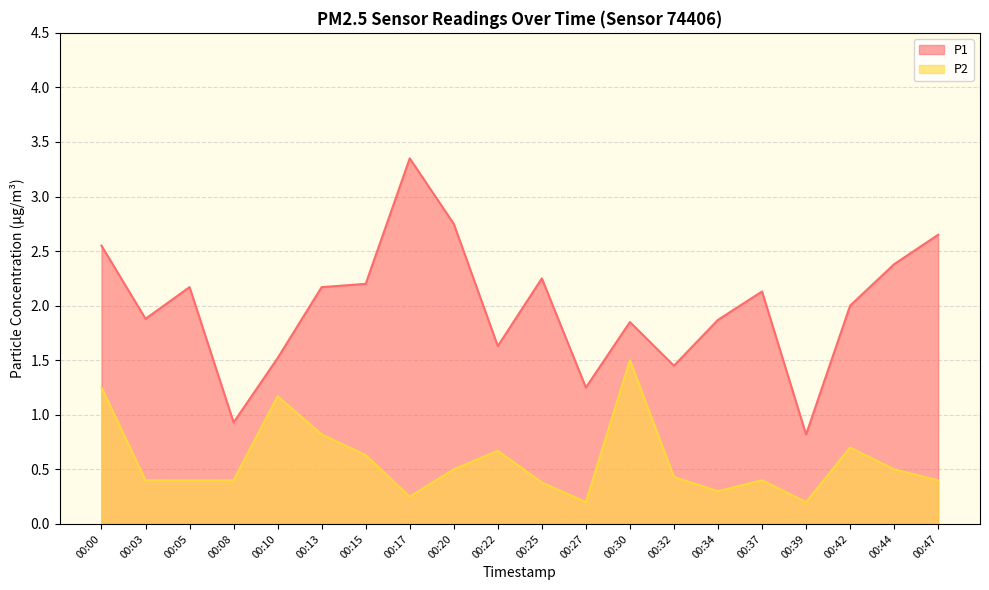

Where is the first local minimum for P1?

00:03